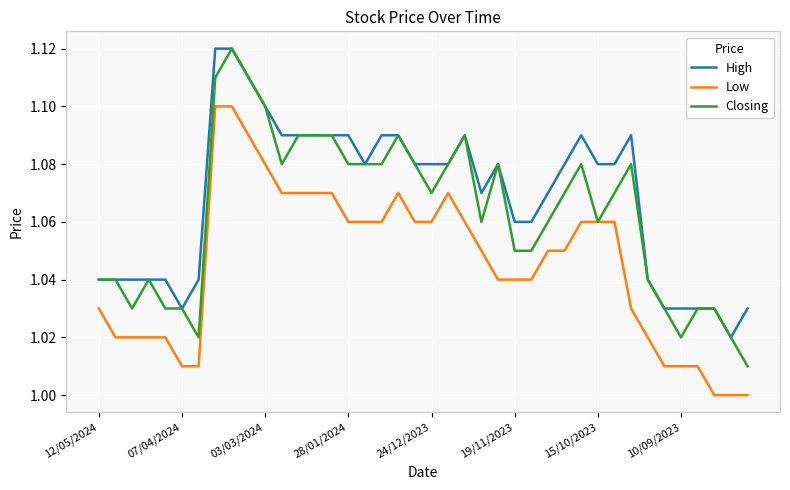

Which series has the largest total across all categories?

High